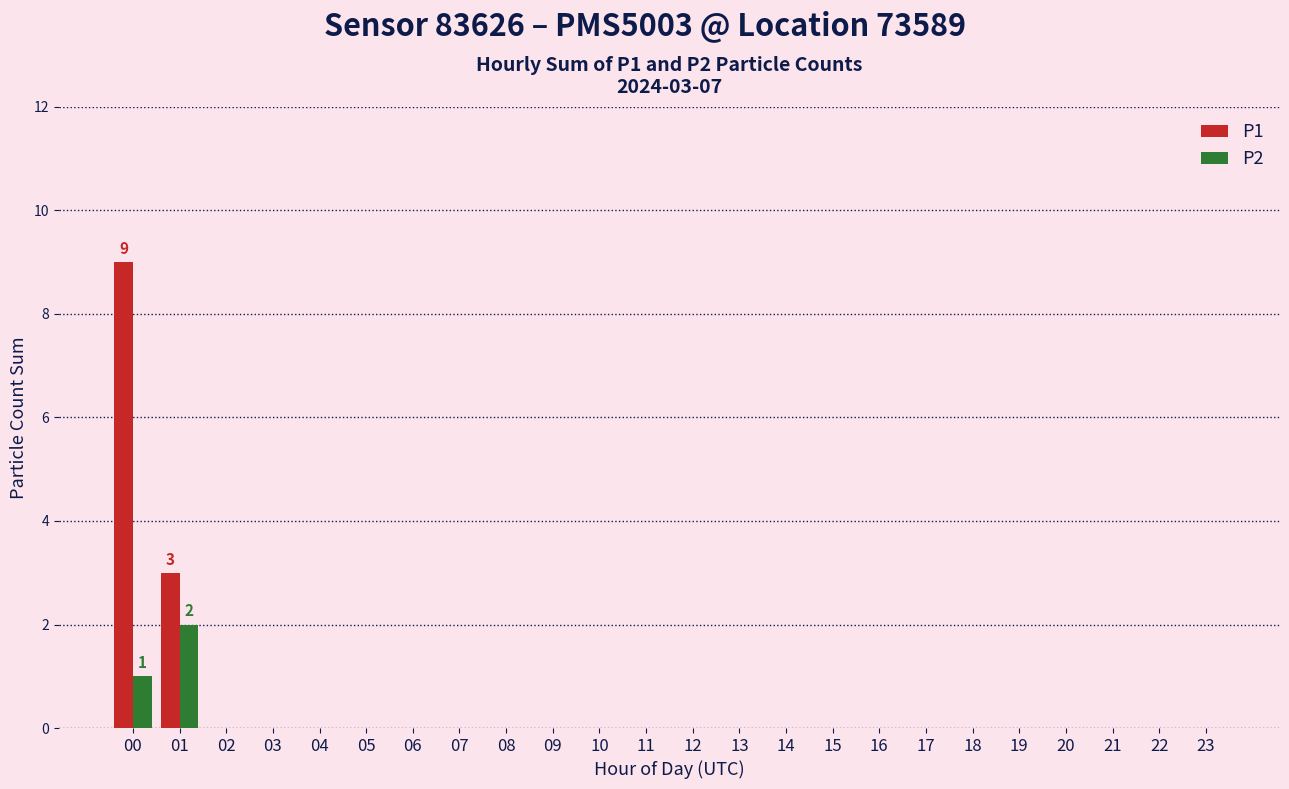

Which series changed the most between 01 and 06?

P1